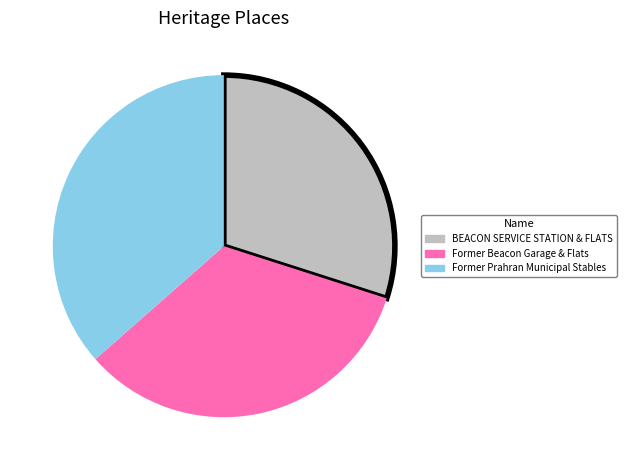

Which slice is the largest?

Former Prahran Municipal Stables